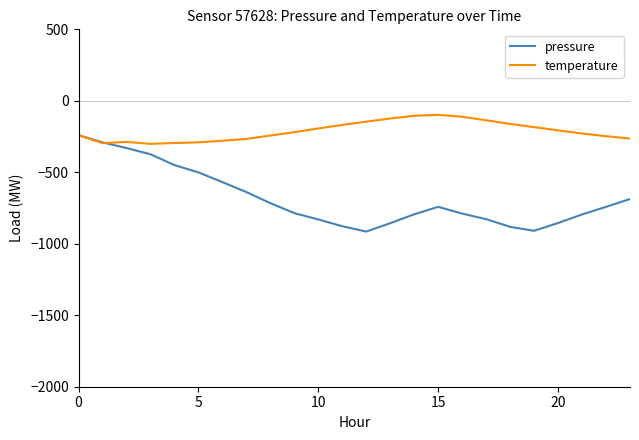

What is the highest value of the temperature series?

-98.1